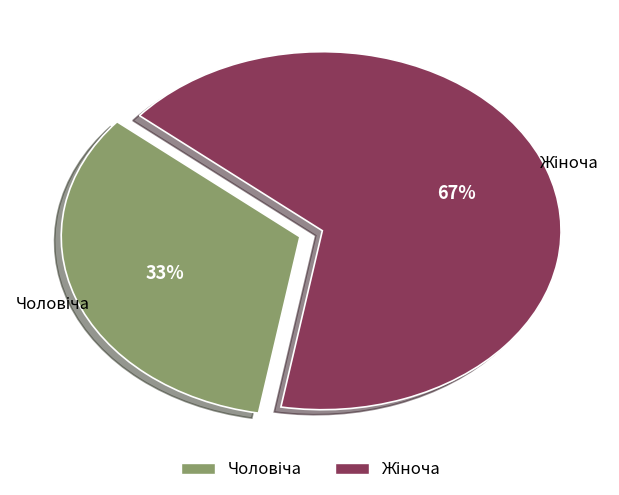

Is there any slice that represents more than half of the pie?

Yes